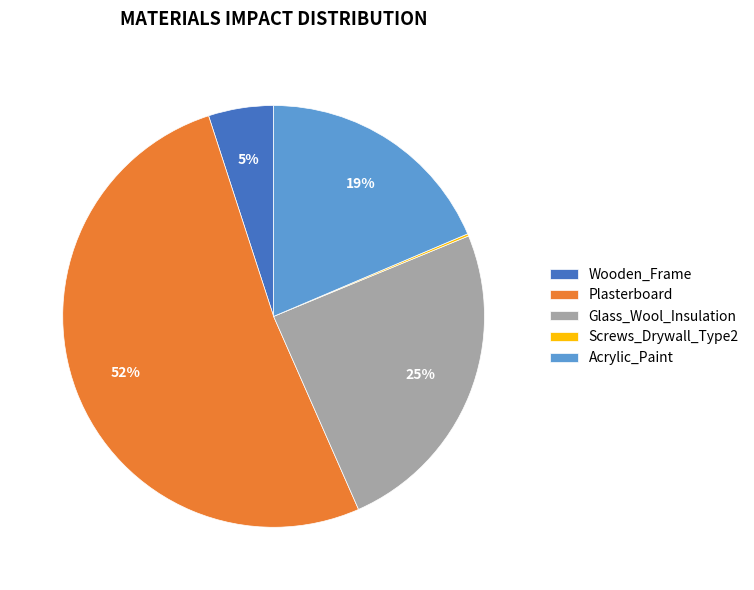

Which slice is the largest?

Plasterboard